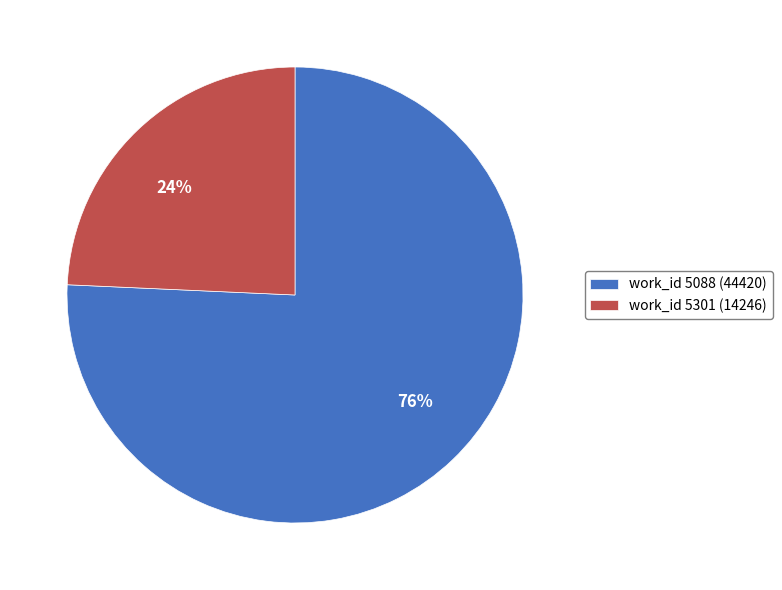

To the nearest percent, what is the combined percentage of work_id 5088 (44420) and work_id 5301 (14246)?

100%